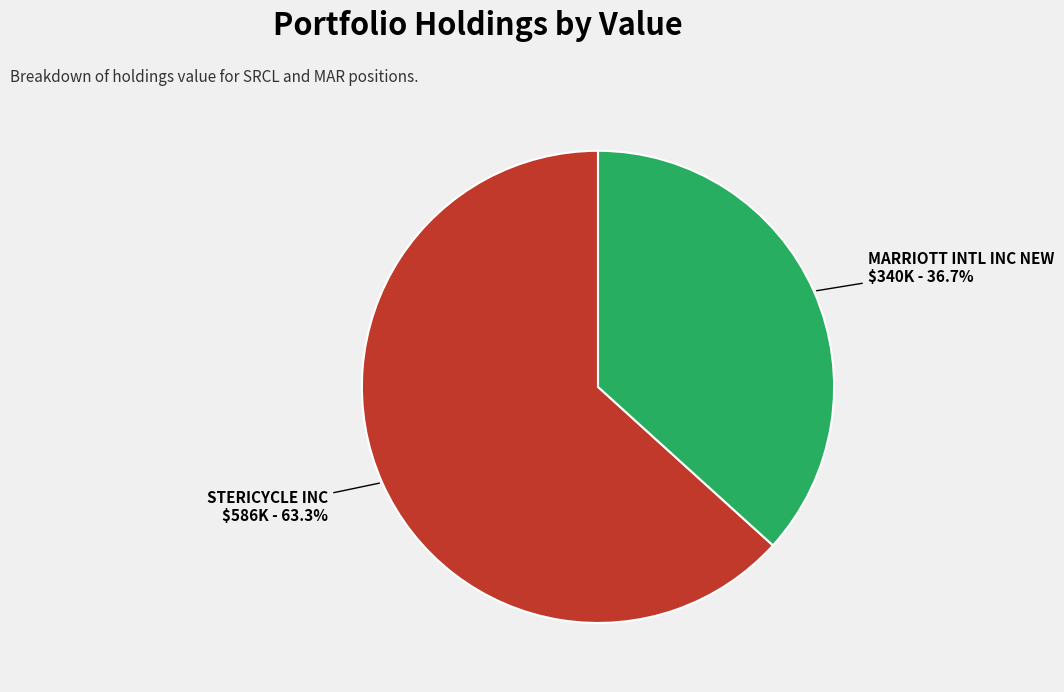

Combined, do MARRIOTT INTL INC NEW and STERICYCLE INC account for over 50%?

Yes